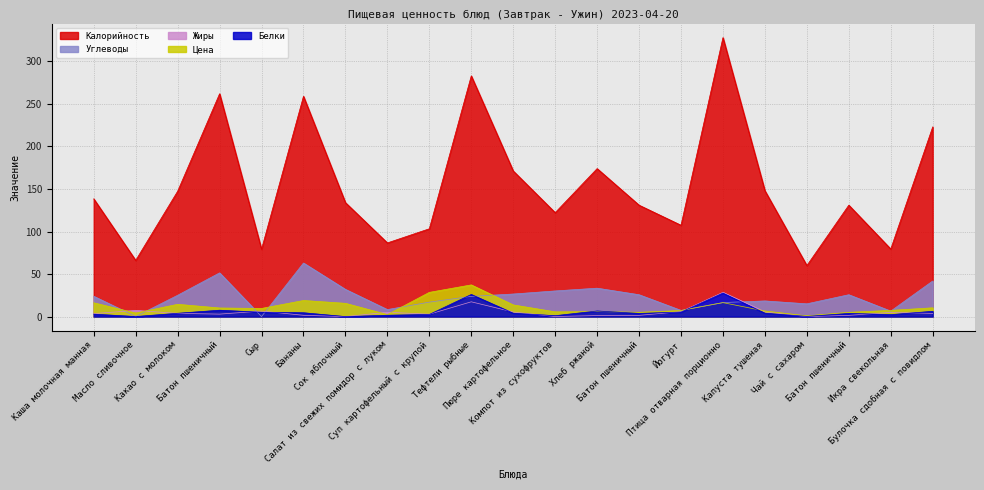

Between which two adjacent categories do Цена and Жиры first intersect?

Каша молочная манная and Масло сливочное